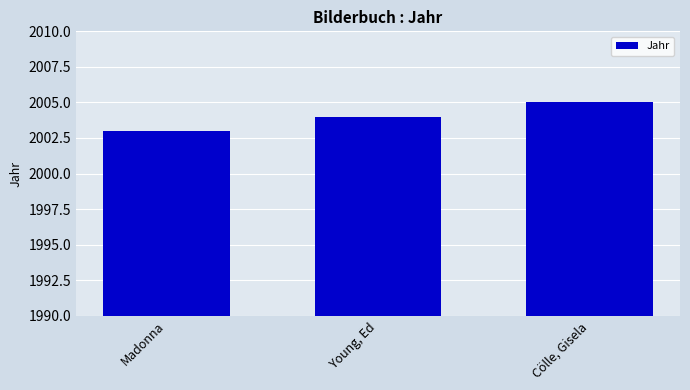

Count the values in the range 2003 to 2005.

3